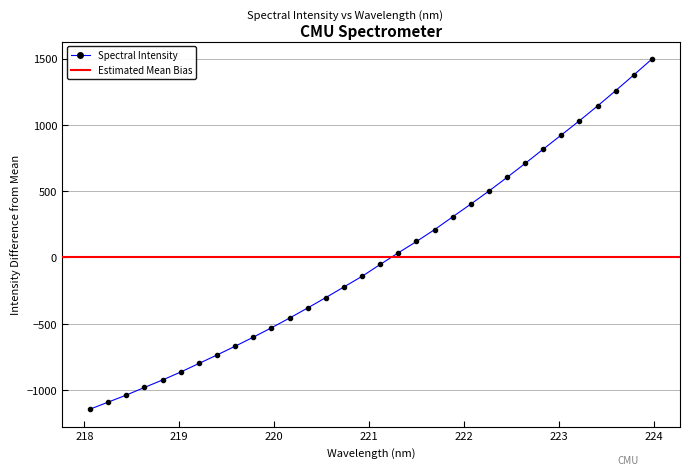

How many positive values are there?

15